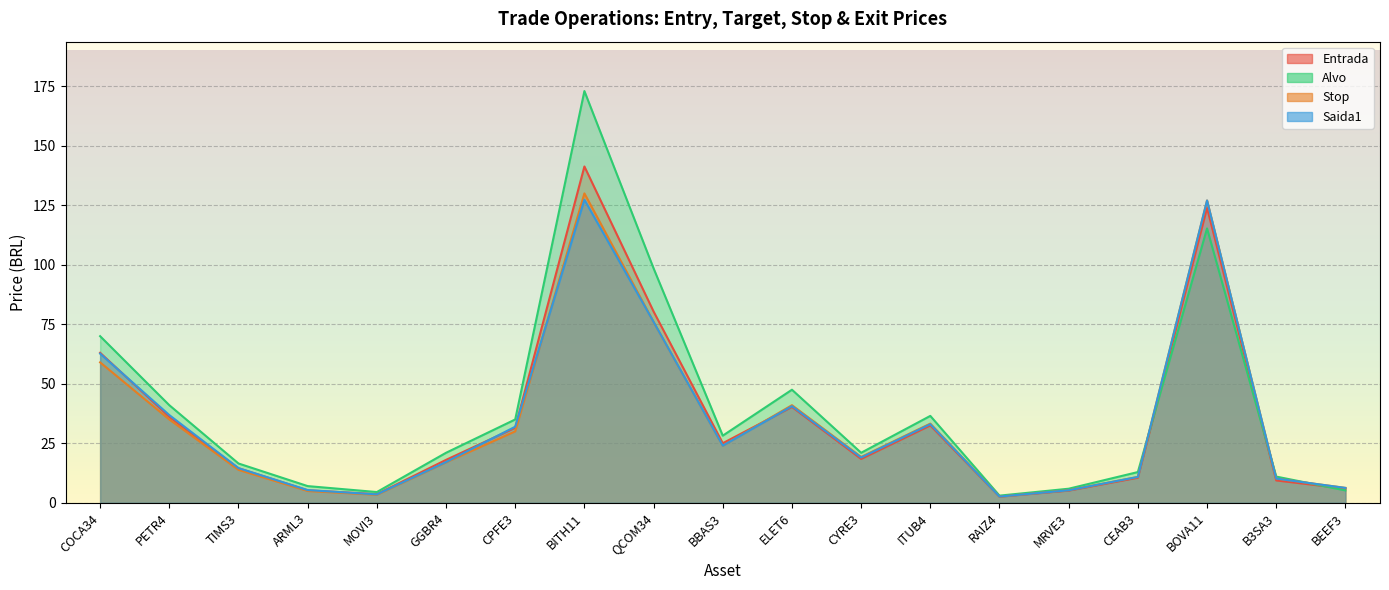

Which series has the largest range (max minus min)?

Alvo